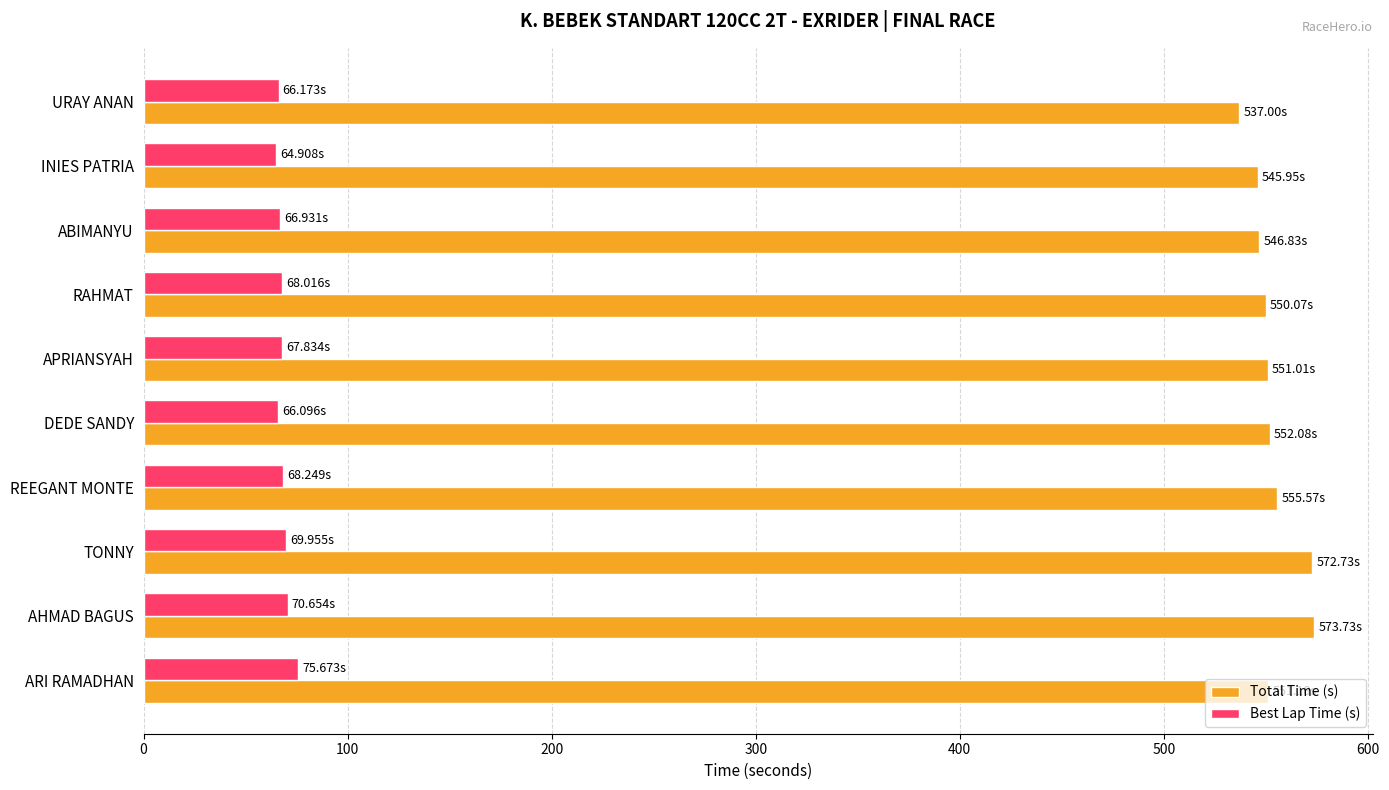

List the series in order of their overall mean, highest first.

Total Time (s), Best Lap Time (s)